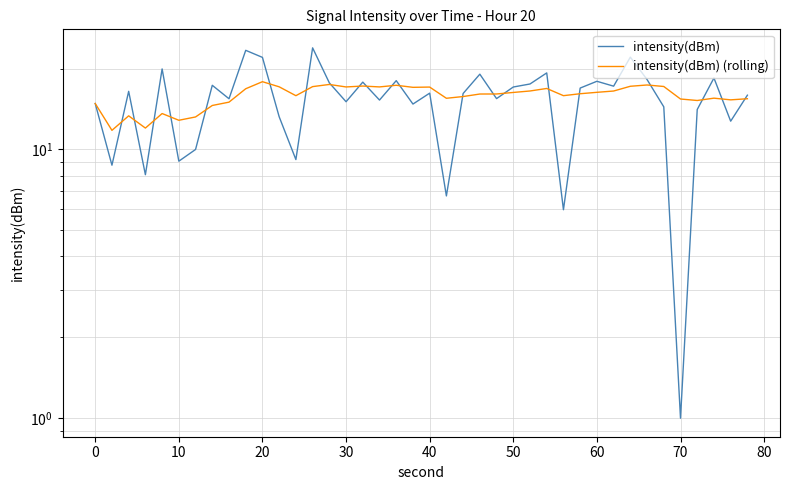

What is the minimum value for intensity(dBm)?

1.0